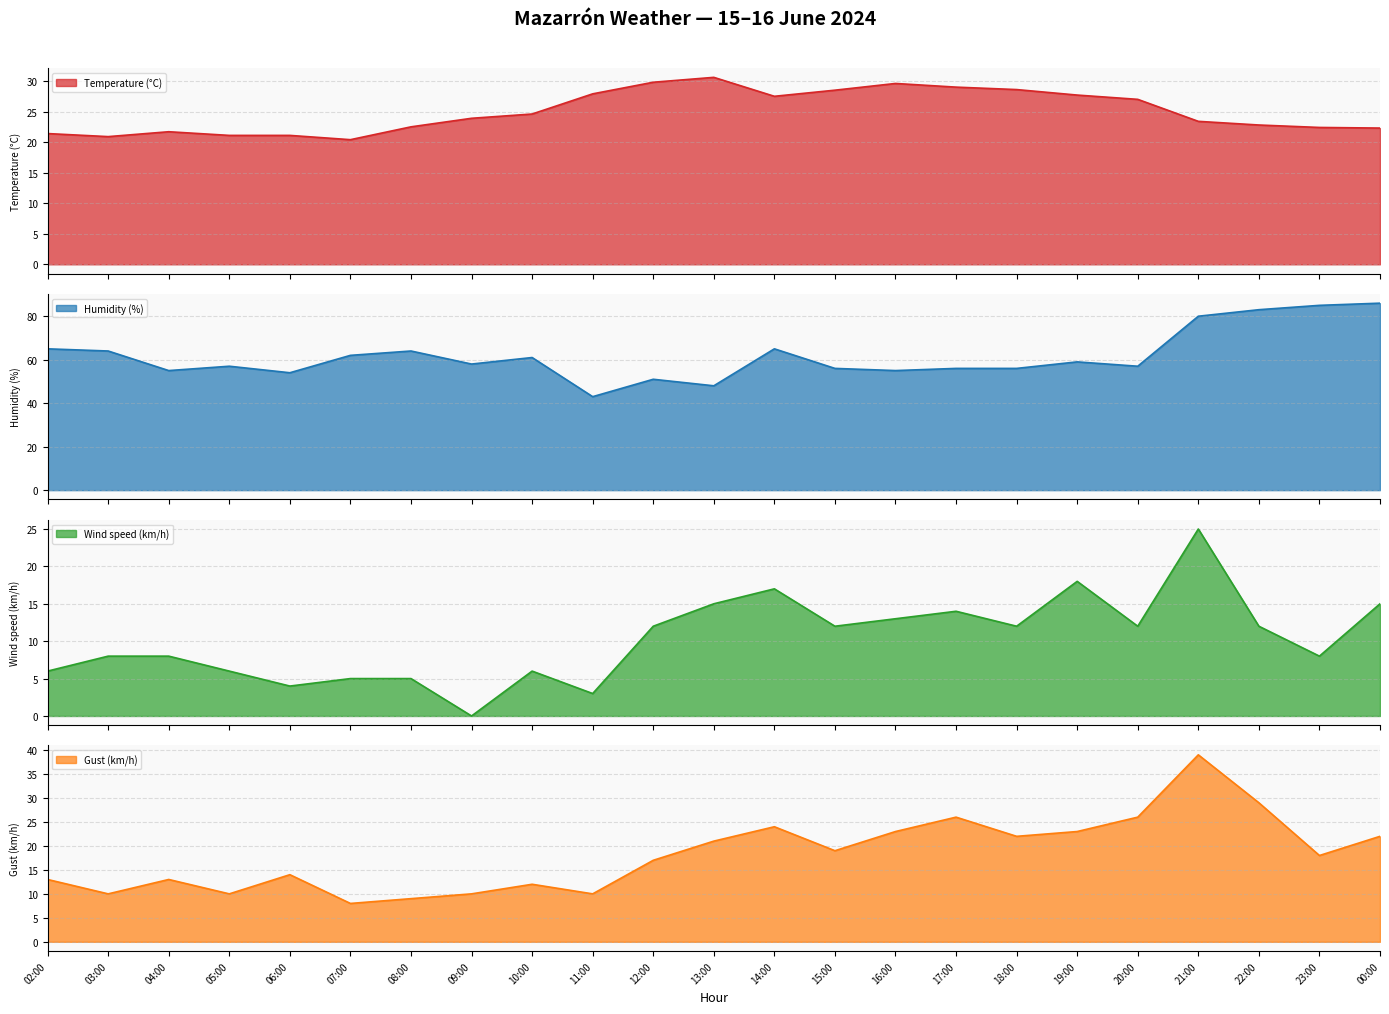

Reading right to left, list all the values displayed in this chart.

Temperature (°C): 00:00=22.3	23:00=22.4	22:00=22.8	21:00=23.4	20:00=27.0	19:00=27.7	18:00=28.6	17:00=29.0	16:00=29.6	15:00=28.5	14:00=27.5	13:00=30.6	12:00=29.8	11:00=27.9	10:00=24.6	09:00=23.9	08:00=22.5	07:00=20.4	06:00=21.1	05:00=21.1	04:00=21.7	03:00=20.9	02:00=21.4
Humidity (%): 00:00=86.0	23:00=85.0	22:00=83.0	21:00=80.0	20:00=57.0	19:00=59.0	18:00=56.0	17:00=56.0	16:00=55.0	15:00=56.0	14:00=65.0	13:00=48.0	12:00=51.0	11:00=43.0	10:00=61.0	09:00=58.0	08:00=64.0	07:00=62.0	06:00=54.0	05:00=57.0	04:00=55.0	03:00=64.0	02:00=65.0
Wind speed (km/h): 00:00=15.0	23:00=8.0	22:00=12.0	21:00=25.0	20:00=12.0	19:00=18.0	18:00=12.0	17:00=14.0	16:00=13.0	15:00=12.0	14:00=17.0	13:00=15.0	12:00=12.0	11:00=3.0	10:00=6.0	09:00=0.0	08:00=5.0	07:00=5.0	06:00=4.0	05:00=6.0	04:00=8.0	03:00=8.0	02:00=6.0
Gust (km/h): 00:00=22.0	23:00=18.0	22:00=29.0	21:00=39.0	20:00=26.0	19:00=23.0	18:00=22.0	17:00=26.0	16:00=23.0	15:00=19.0	14:00=24.0	13:00=21.0	12:00=17.0	11:00=10.0	10:00=12.0	09:00=10.0	08:00=9.0	07:00=8.0	06:00=14.0	05:00=10.0	04:00=13.0	03:00=10.0	02:00=13.0